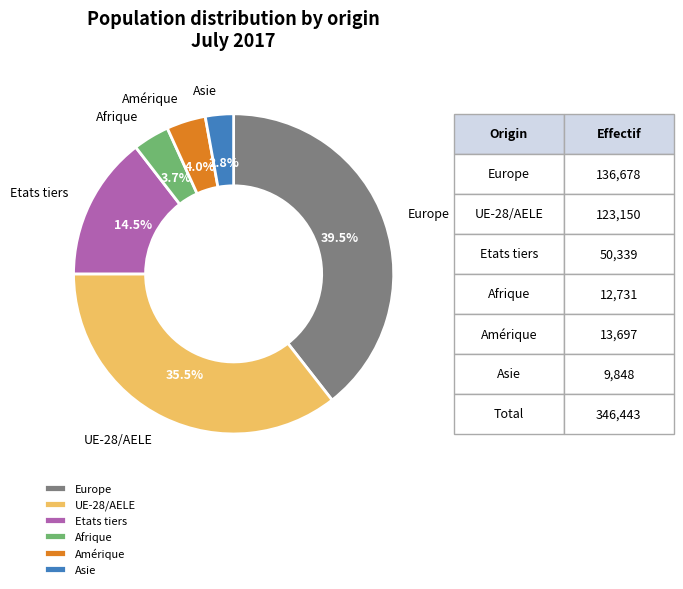

Which category has the biggest portion of the pie?

Europe